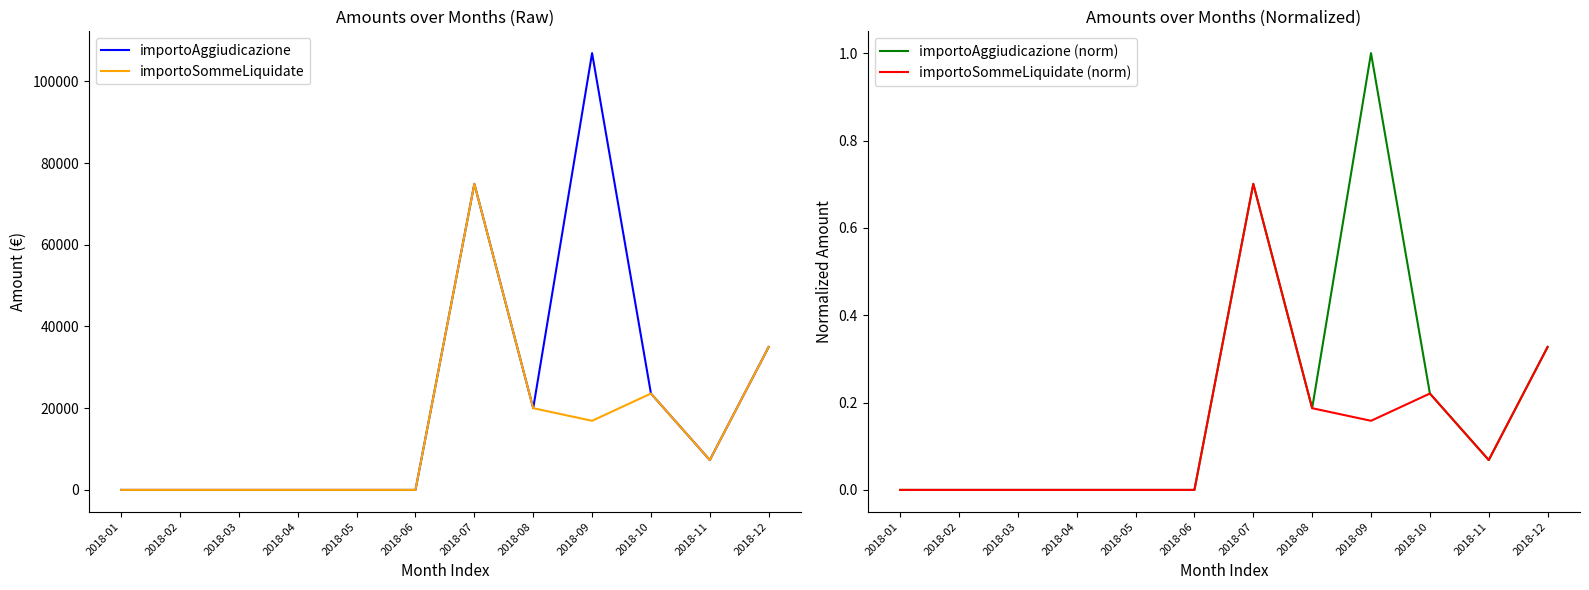

What are all the series names shown in the legend?

importoAggiudicazione, importoSommeLiquidate, importoAggiudicazione (norm), importoSommeLiquidate (norm)